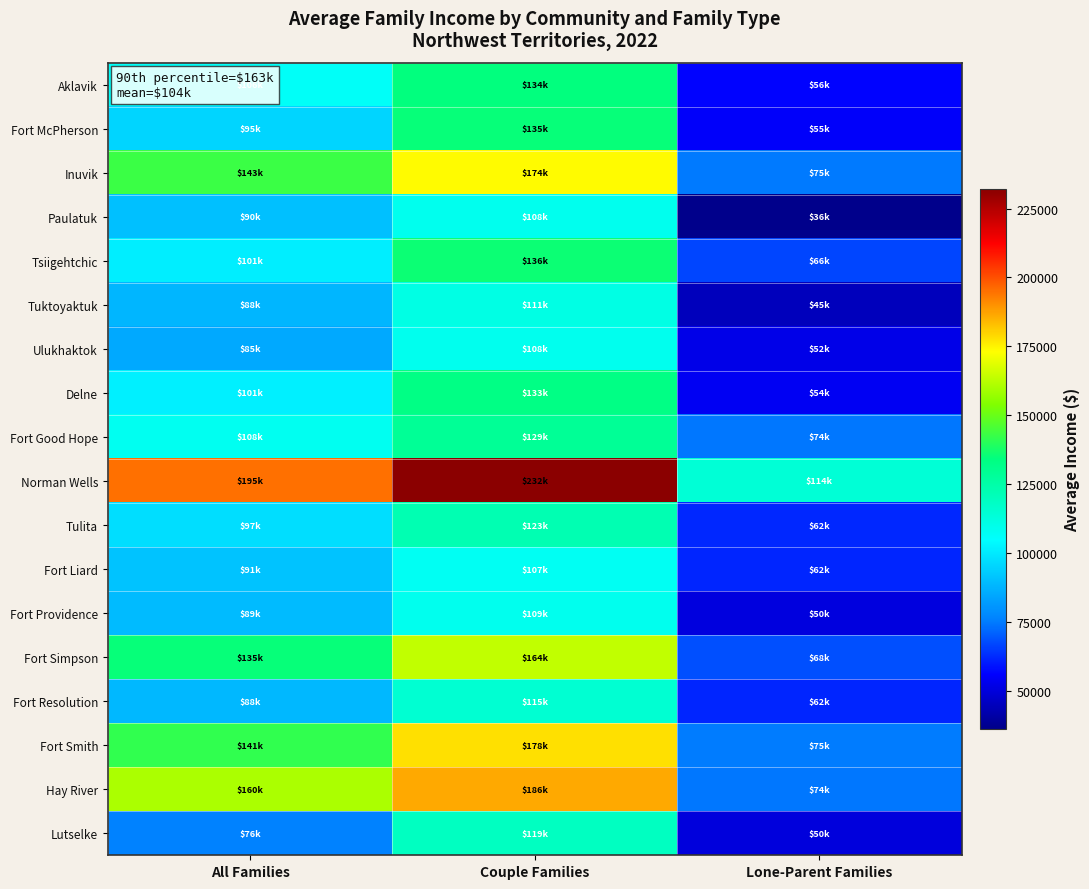

Between All Families and Couple Families, which is larger?

Couple Families